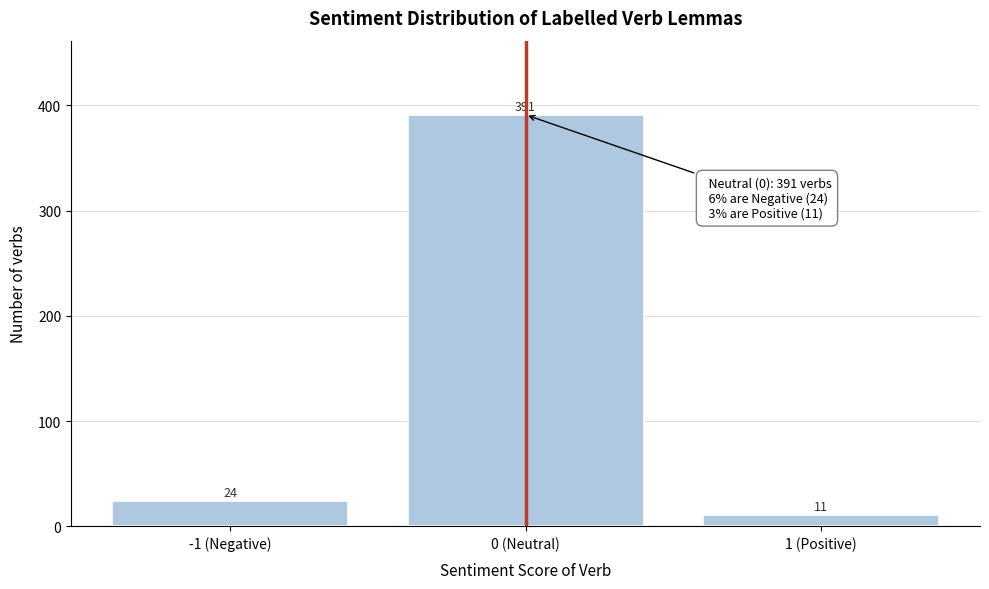

Reading right to left, transcribe all the data shown in this chart.

1 (Positive)=11	0 (Neutral)=391	-1 (Negative)=24